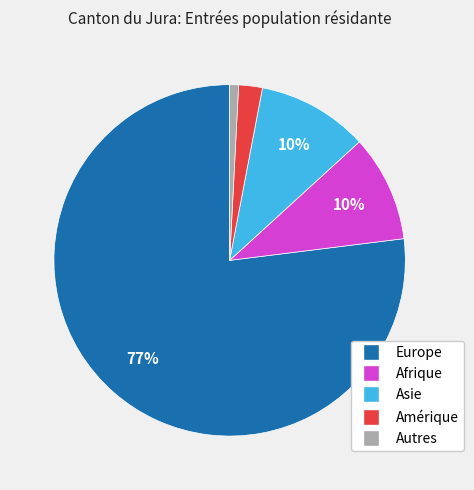

Is the sum of Asie and Europe greater than half?

Yes